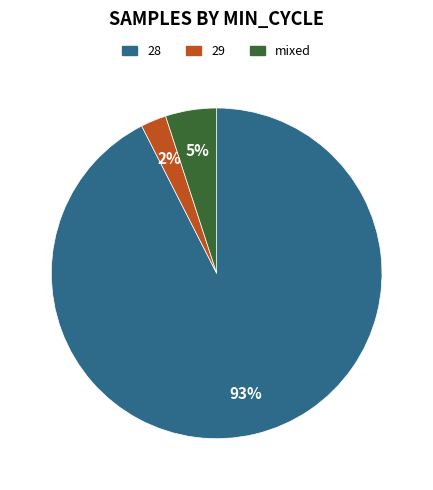

To the nearest percent, what is the average slice percentage?

33%